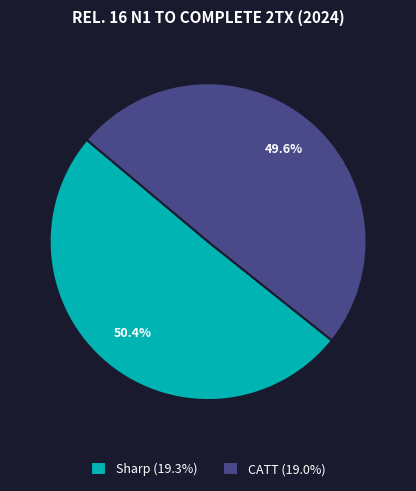

What portion of the pie excludes CATT?

50.4%